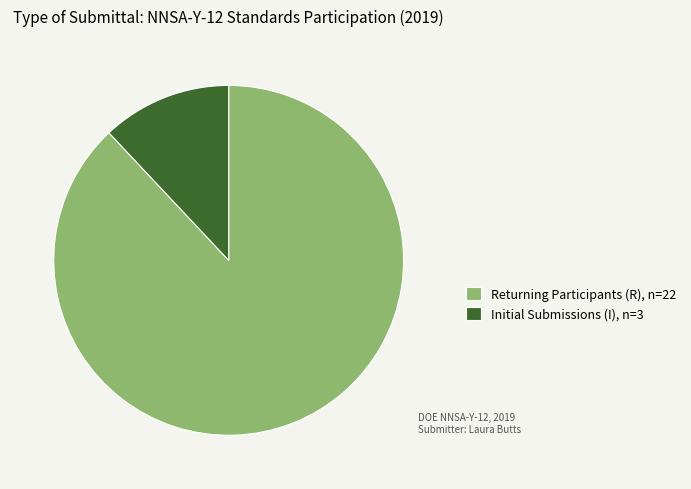

Which has a higher value, Returning Participants (R), n=22 or Initial Submissions (I), n=3?

Returning Participants (R), n=22